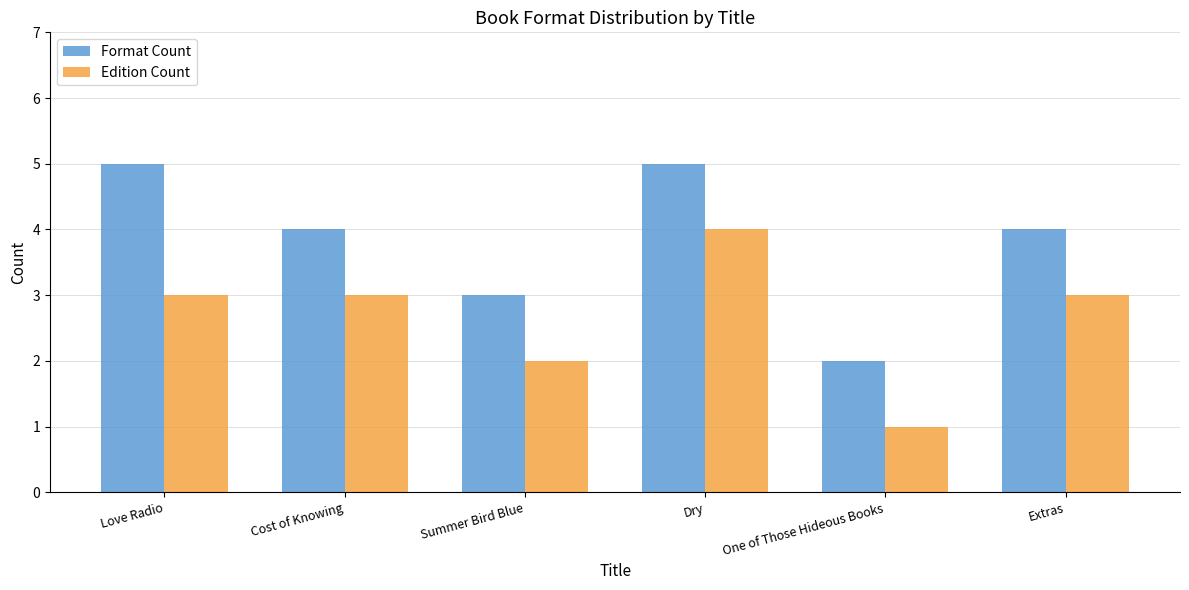

At which label is Format Count closest to 3?

Summer Bird Blue